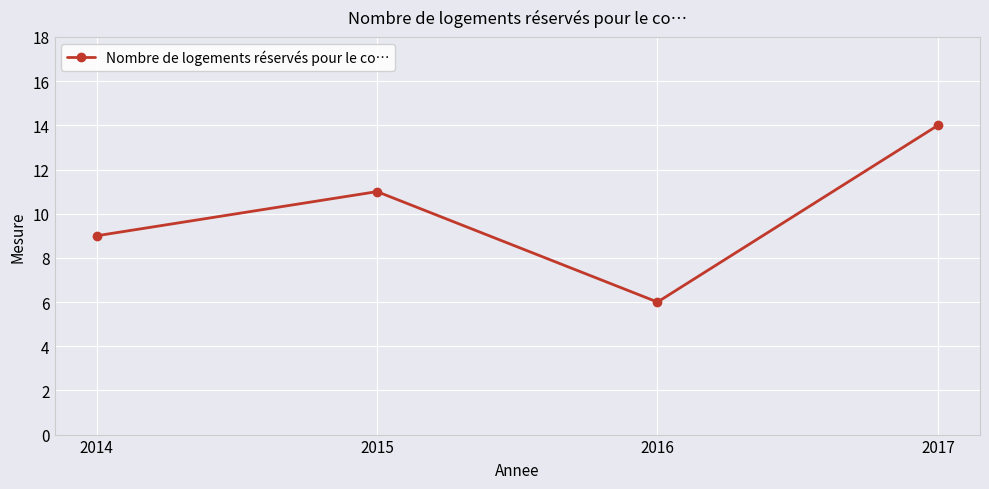

What is the change in value from 2015 to 2016?

-5